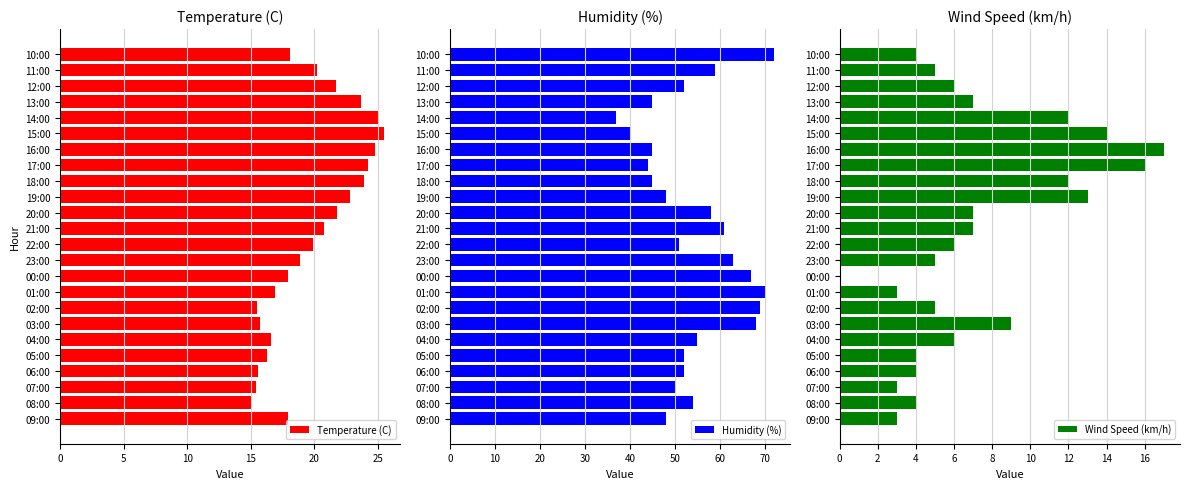

What is the difference between the maximum and second lowest values in the Temperature (C) series?

10.1